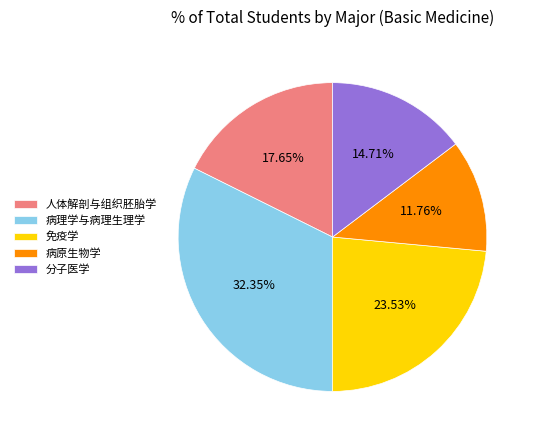

Which category has the smallest portion of the pie?

病原生物学